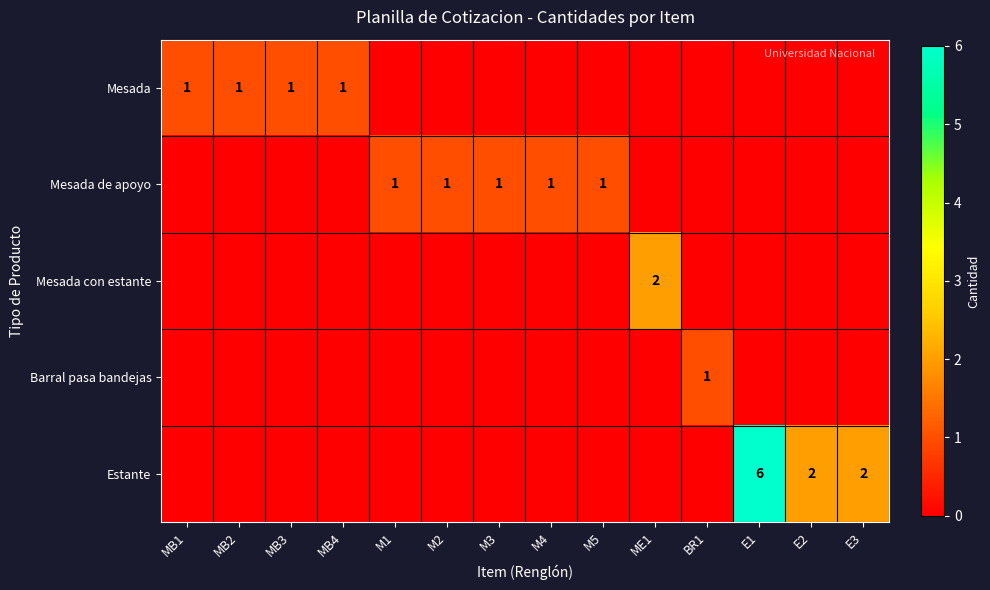

The Estante series shows 6 at E1. True or false?

True